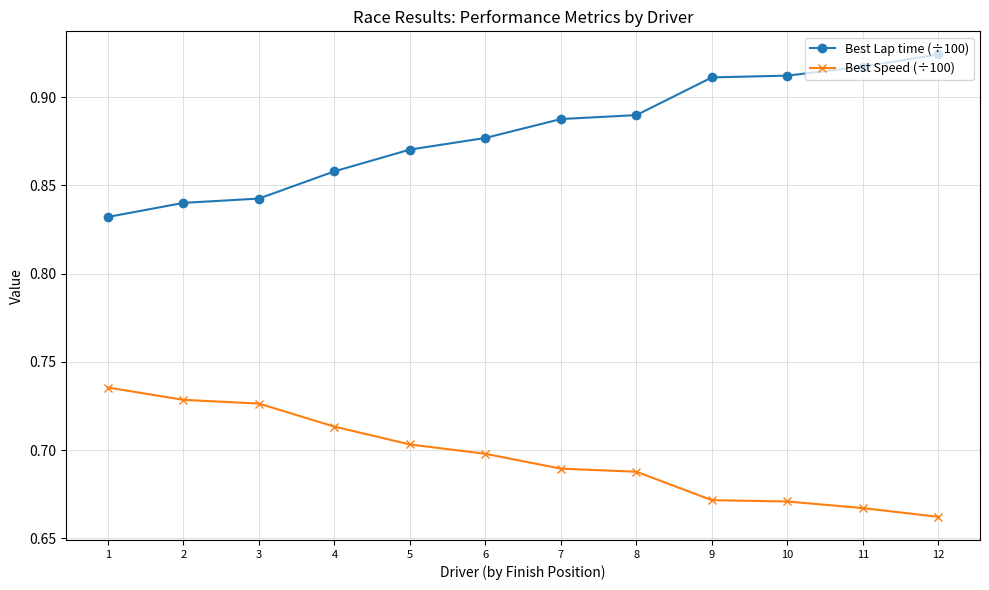

The value of Best Speed (÷100) at 9 is 0.7. True or false?

True